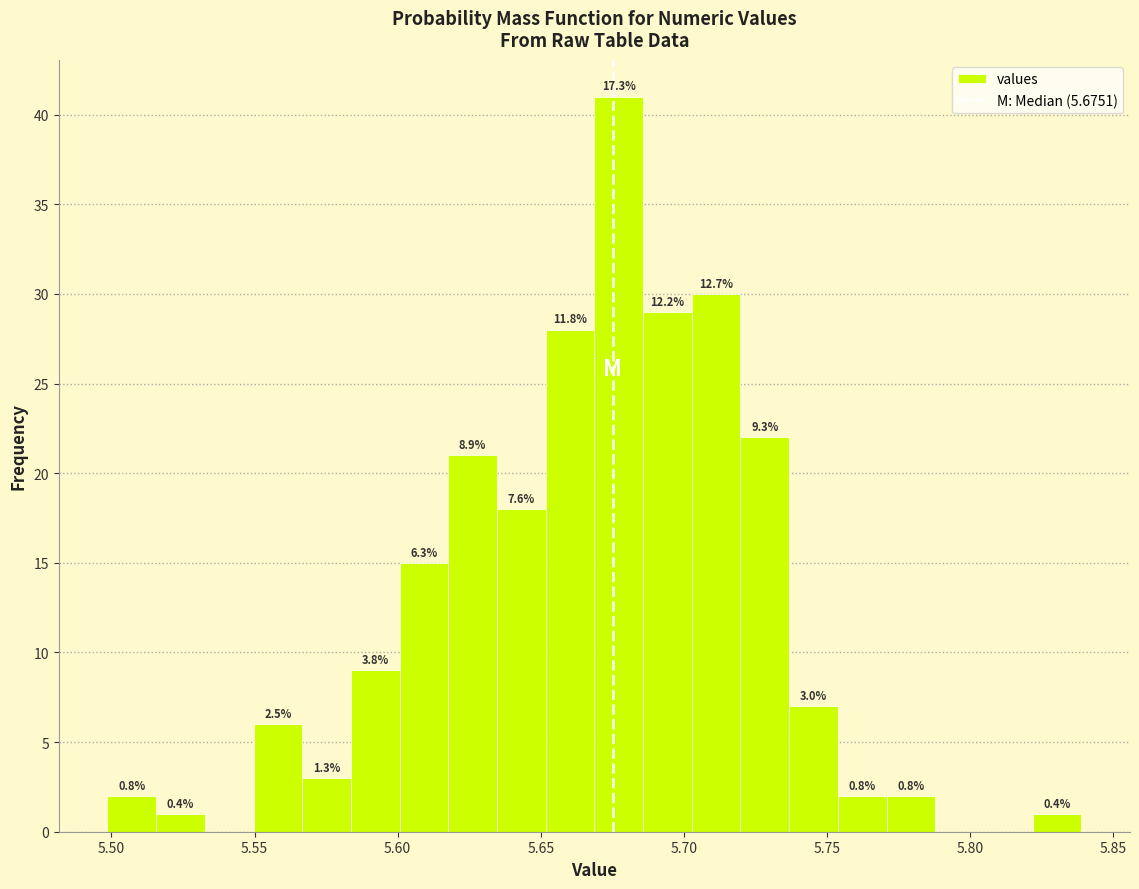

Read against the x-axis, roughly where is the centre of the tallest bar?

5.675